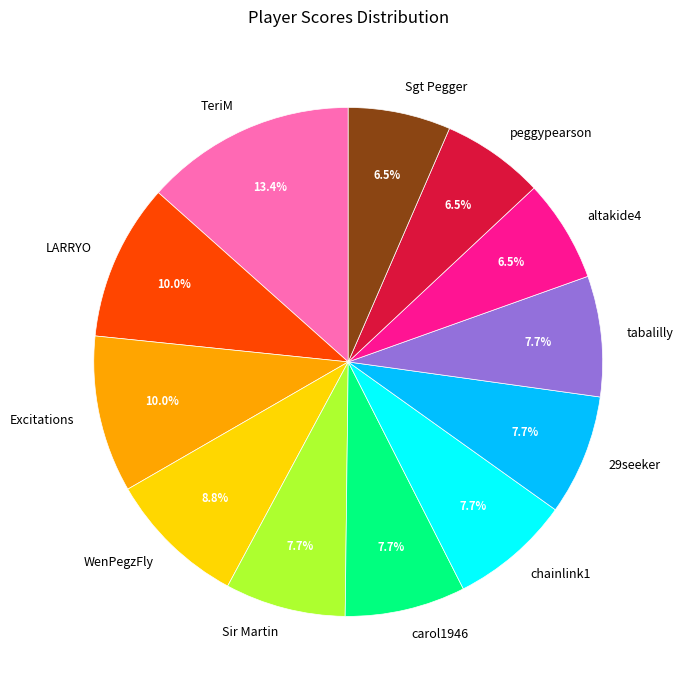

Approximately how many times larger is the value at tabalilly compared to LARRYO?

0.8